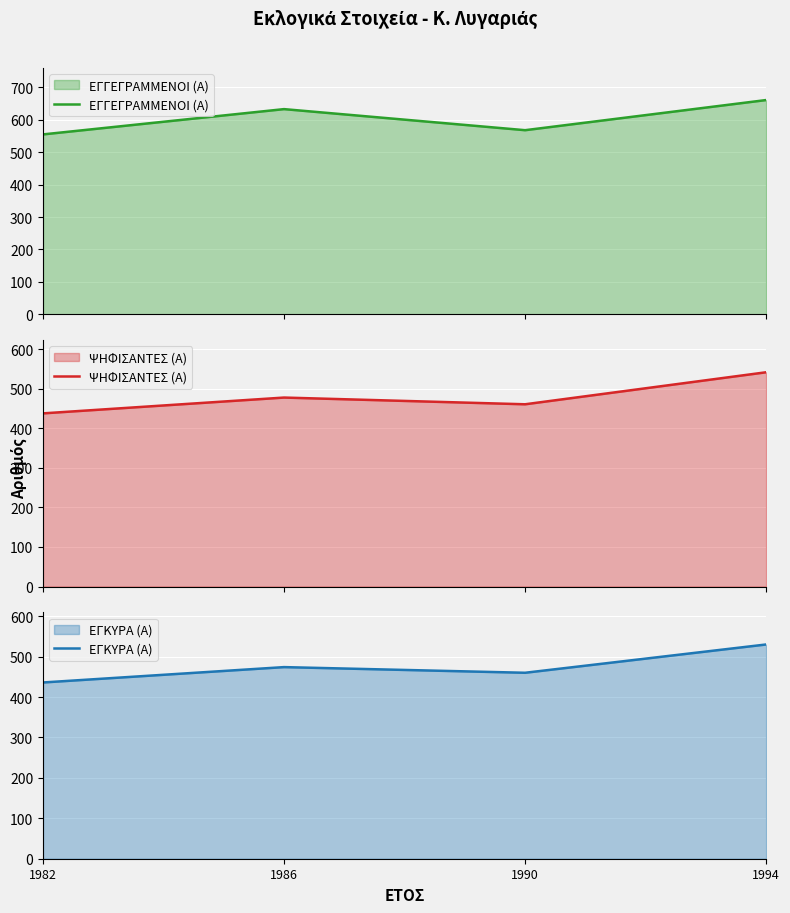

Which category has the highest value in the ΨΗΦΙΣΑΝΤΕΣ (Α) series?

1994